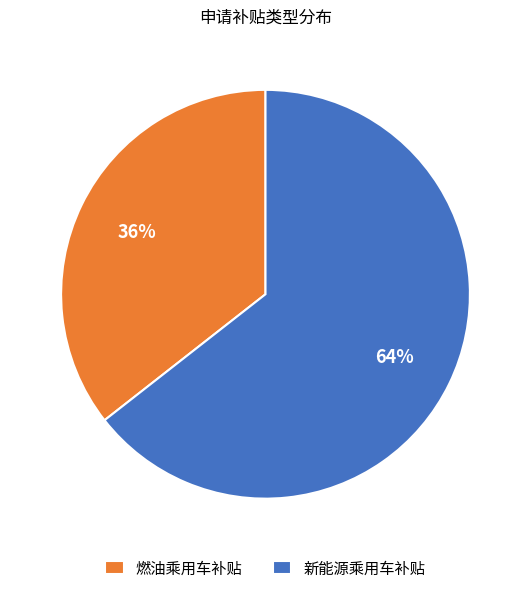

Count the number of slices in the pie.

2